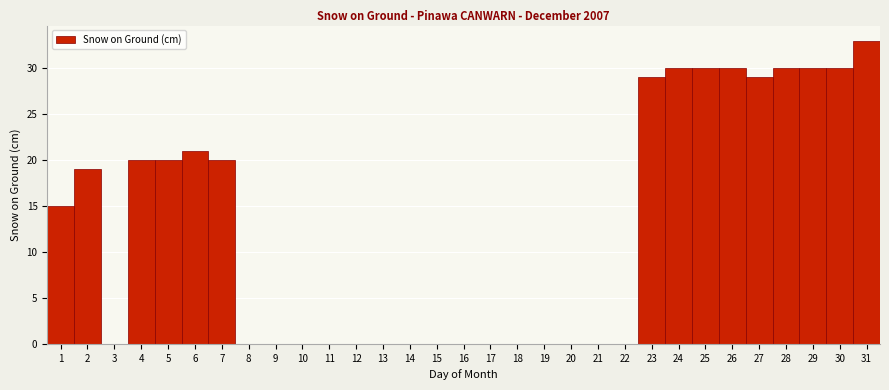

Over which range of the x-axis is the bar tallest?

30.5 to 31.5